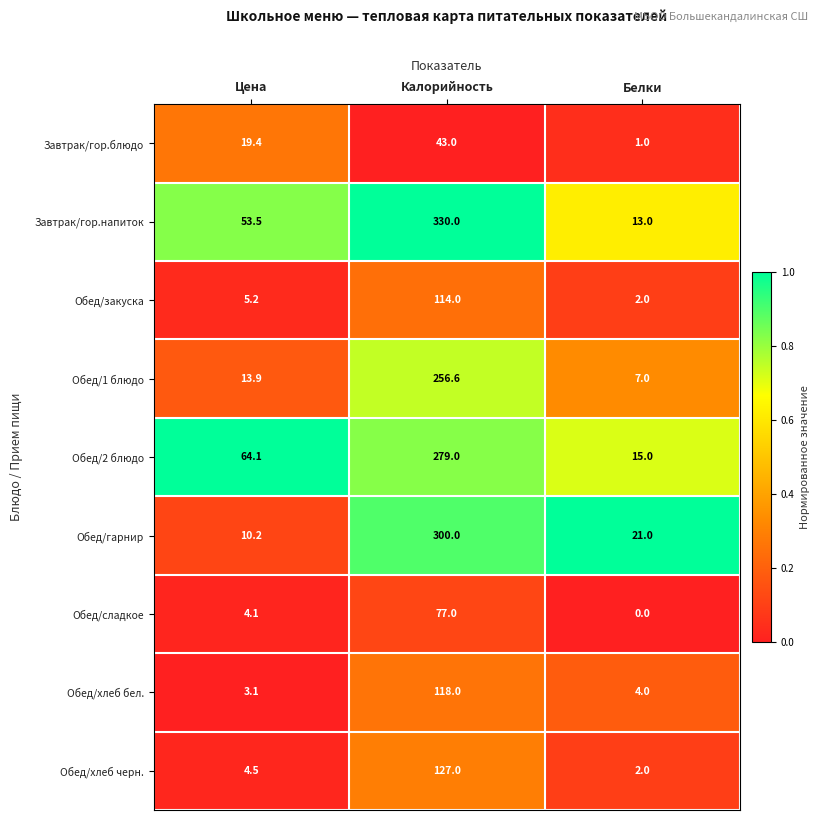

At Калорийность, list the series in order from smallest to largest.

Завтрак/гор.блюдо, Обед/сладкое, Обед/закуска, Обед/хлеб бел., Обед/хлеб черн., Обед/1 блюдо, Обед/2 блюдо, Обед/гарнир, Завтрак/гор.напиток